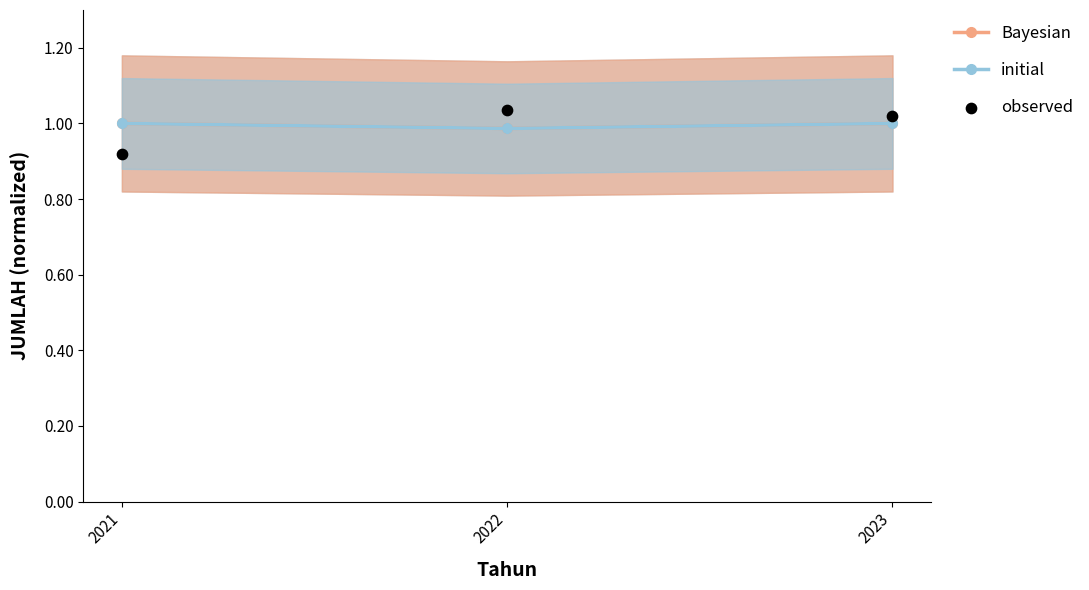

Which series contains the highest Y value?

observed